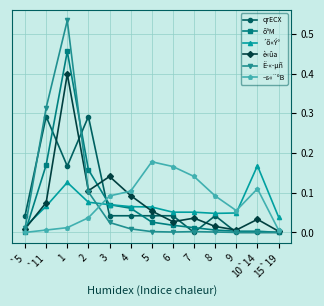

Between `5 and 5, which series saw the biggest shift?

¬s«¨ºB